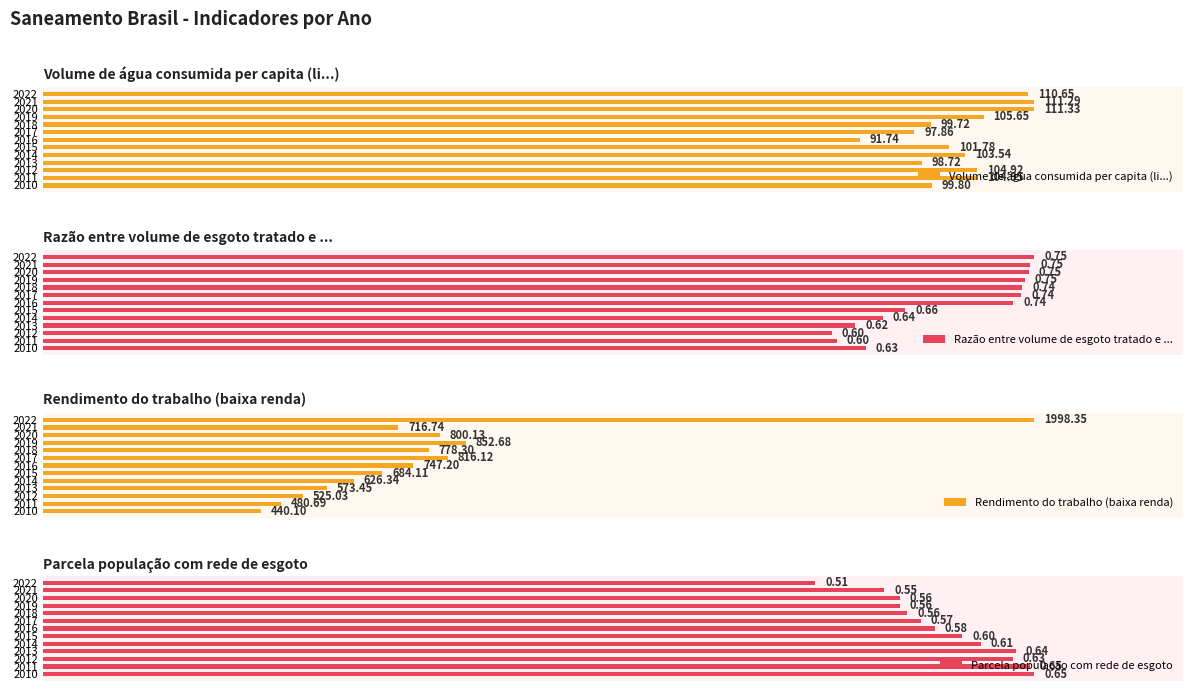

How many bars are there in each group?

4